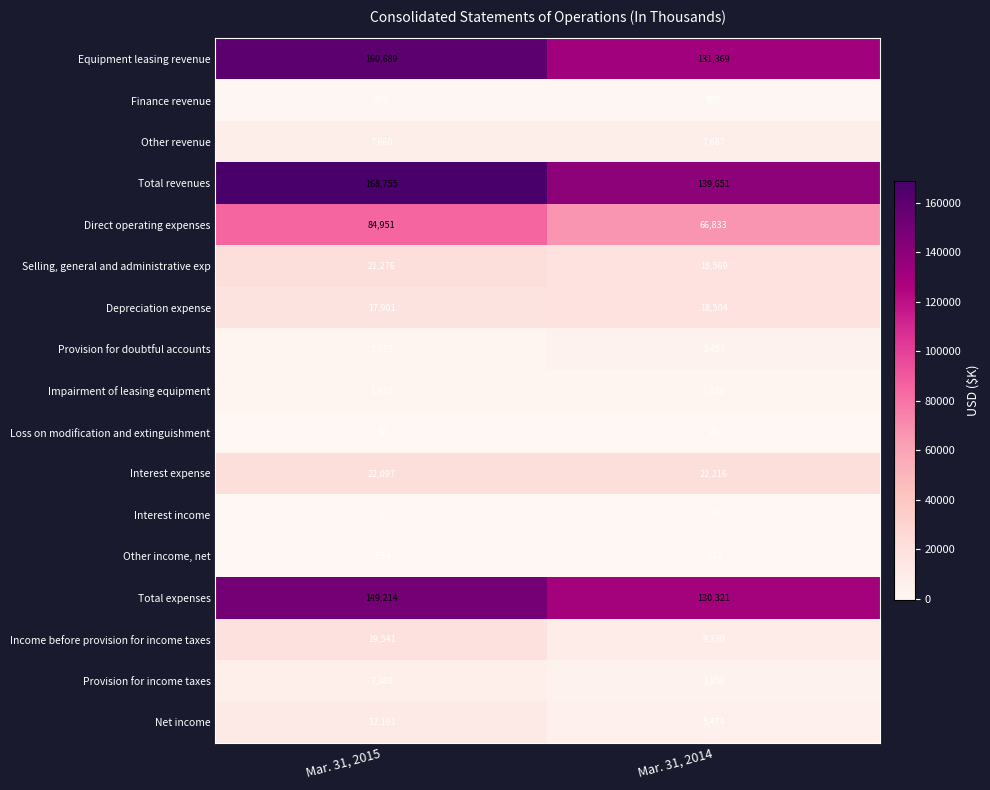

What is the difference between the maximum and minimum values in the Other income, net series?

172